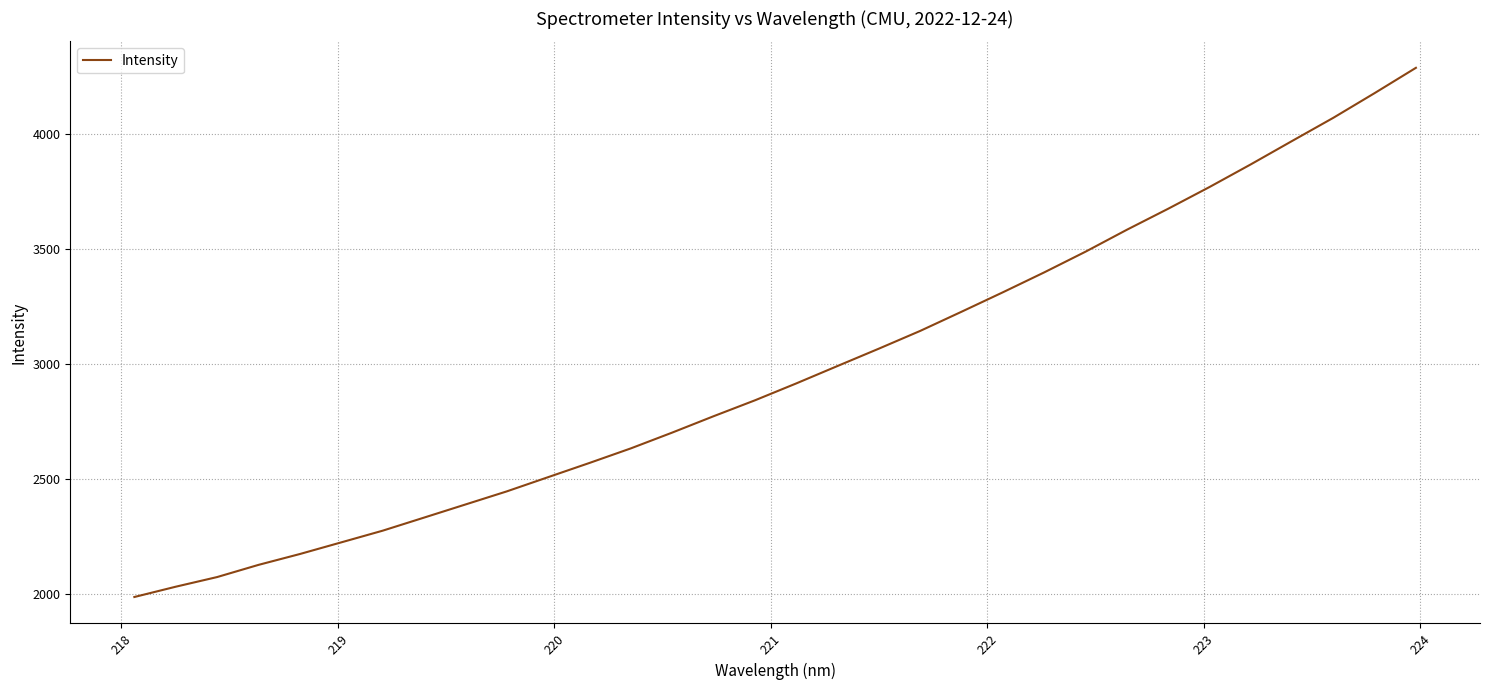

What is the smallest value displayed?

1984.9